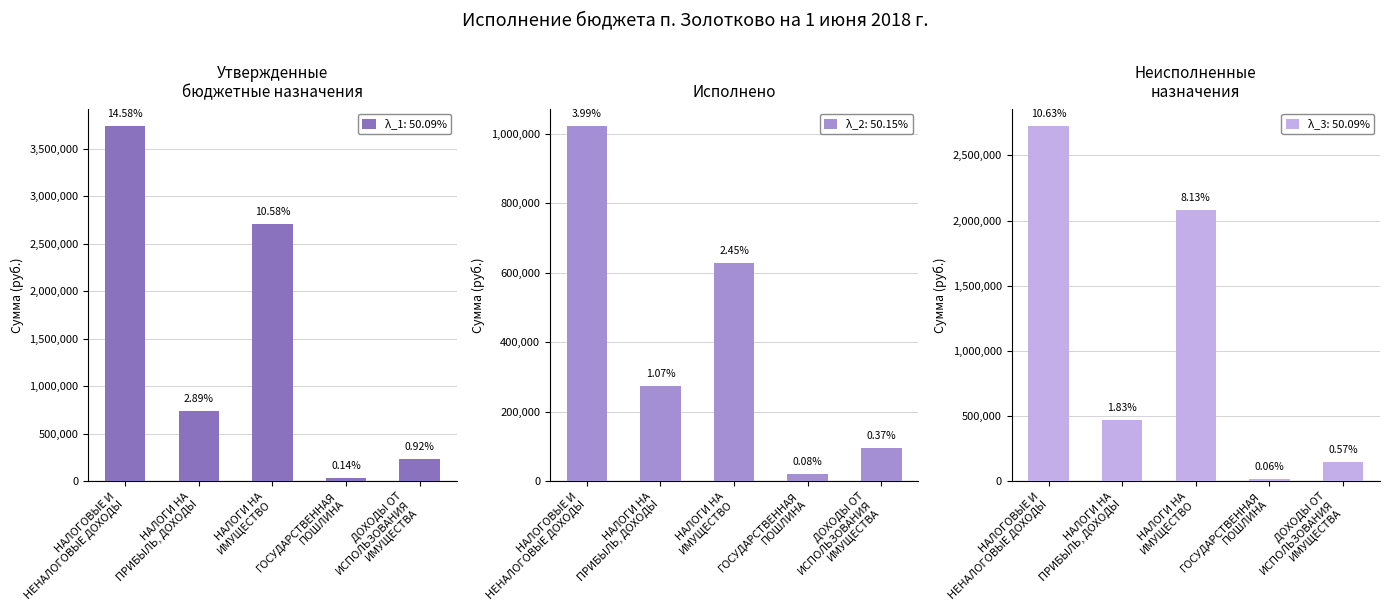

How many bars are there in total?

15